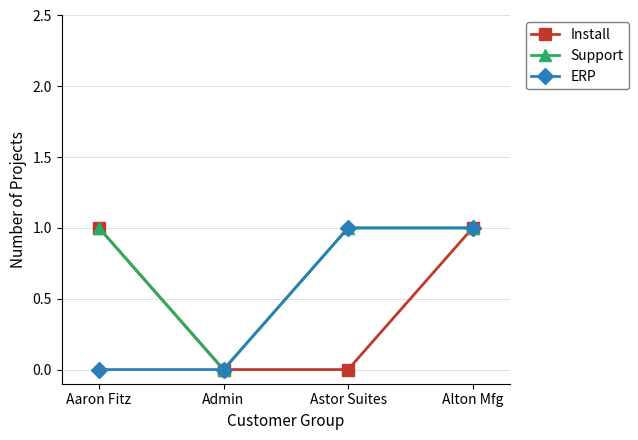

True or false: Support has a value of 0 at Admin.

True